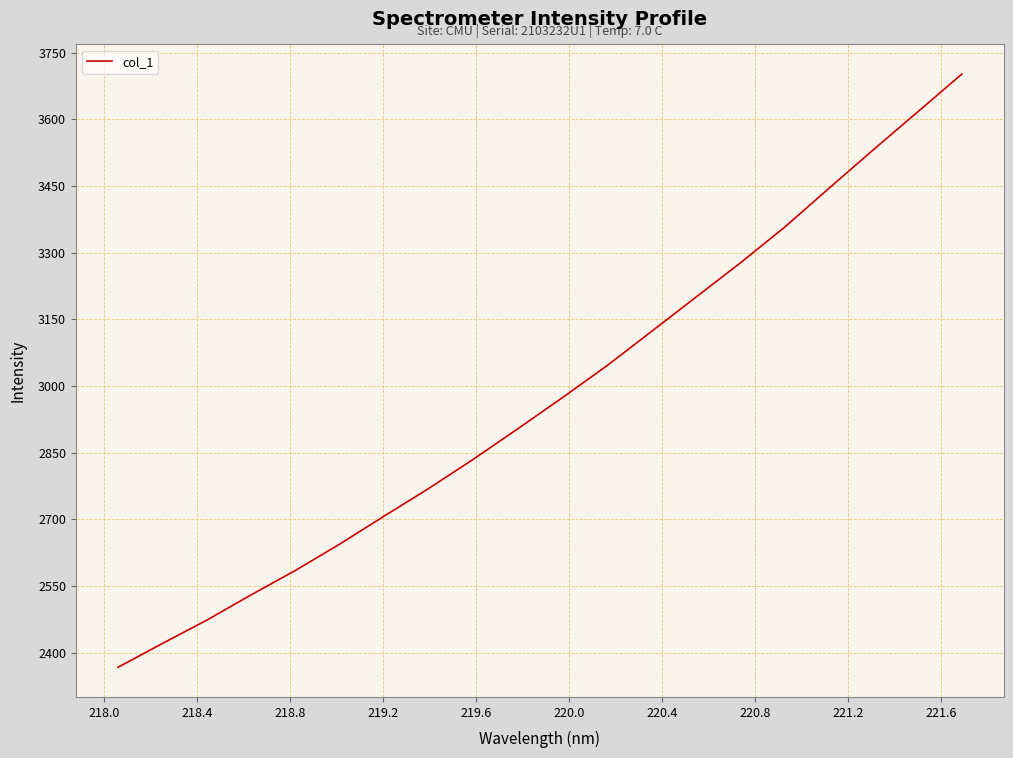

What is the minimum value shown in the chart?

2367.1